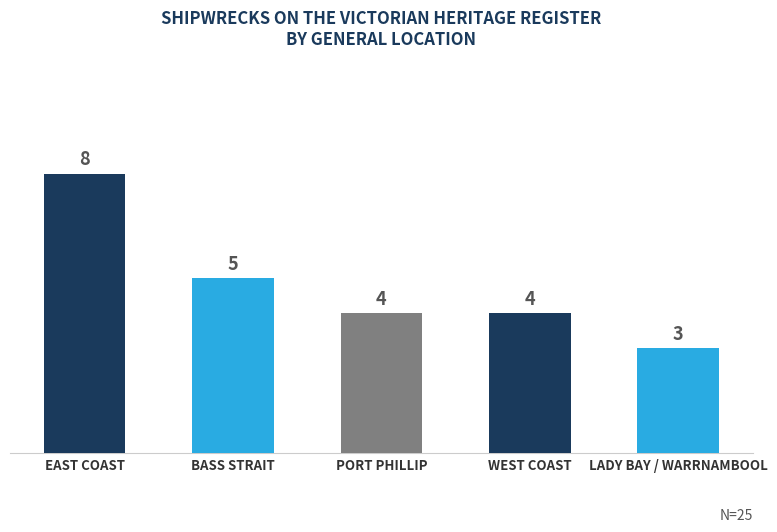

How many values are below 4?

1